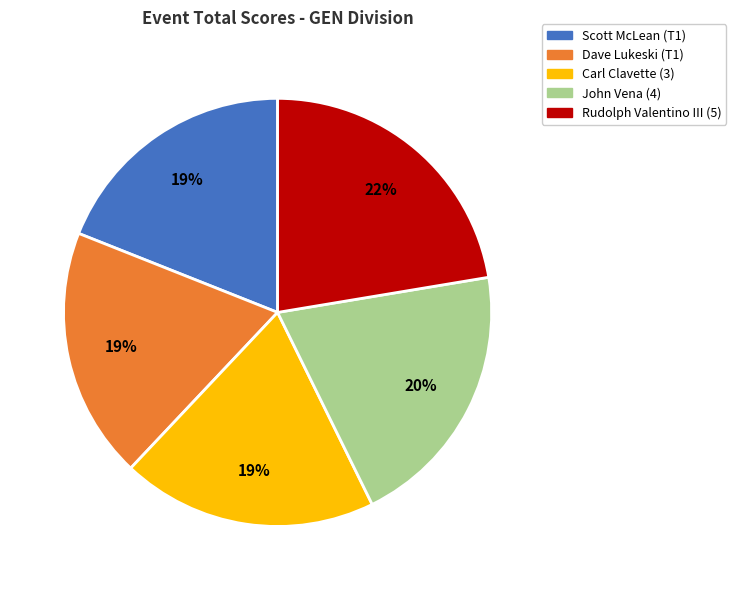

Is there any slice that represents more than half of the pie?

No